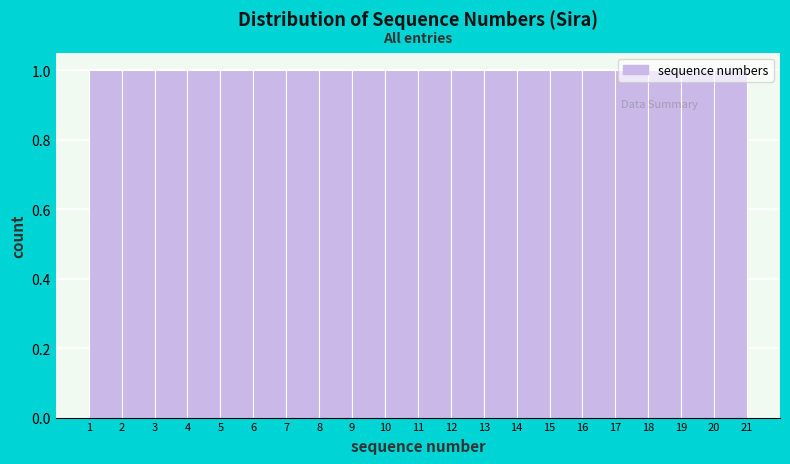

Reading left to right, transcribe this chart: for each bar, give the range it covers on the x-axis and its height. The values are not printed on the chart, so give them approximately, as read against the axis.

1 to 2: 1
2 to 3: 1
3 to 4: 1
4 to 5: 1
5 to 6: 1
6 to 7: 1
7 to 8: 1
8 to 9: 1
9 to 10: 1
10 to 11: 1
11 to 12: 1
12 to 13: 1
13 to 14: 1
14 to 15: 1
15 to 16: 1
16 to 17: 1
17 to 18: 1
18 to 19: 1
19 to 20: 1
20 to 21: 1